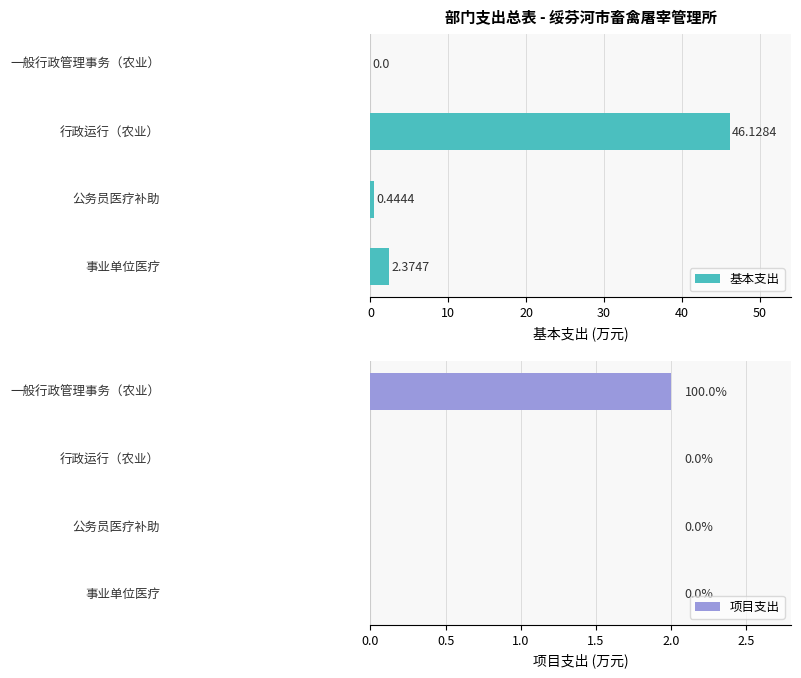

Is it true that 项目支出 equals 0.0 at 20?

True